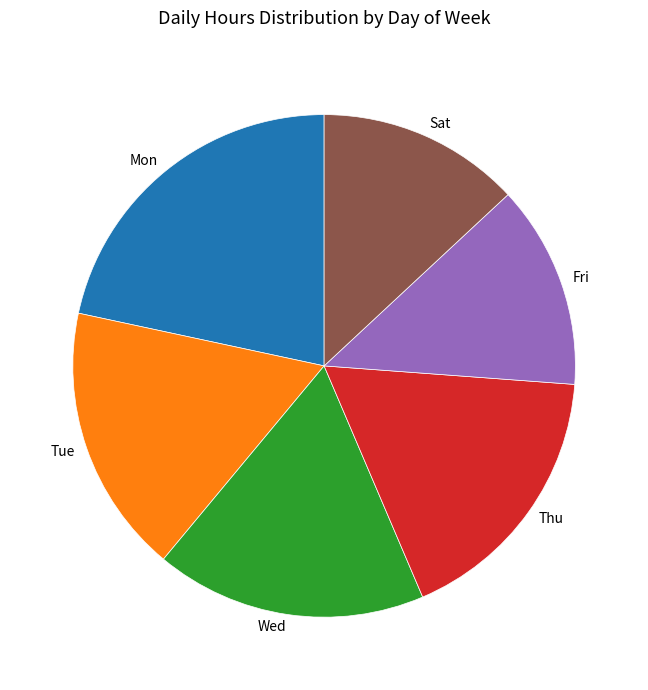

Does Wed account for over 50% of the chart?

No